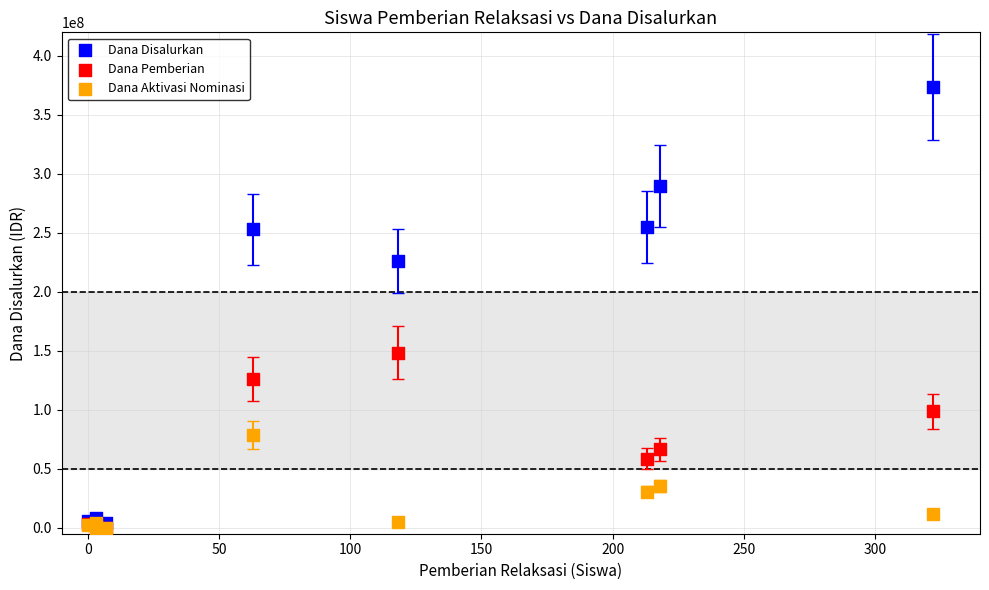

What are all the series names shown in the legend?

Dana Disalurkan, Dana Pemberian, Dana Aktivasi Nominasi